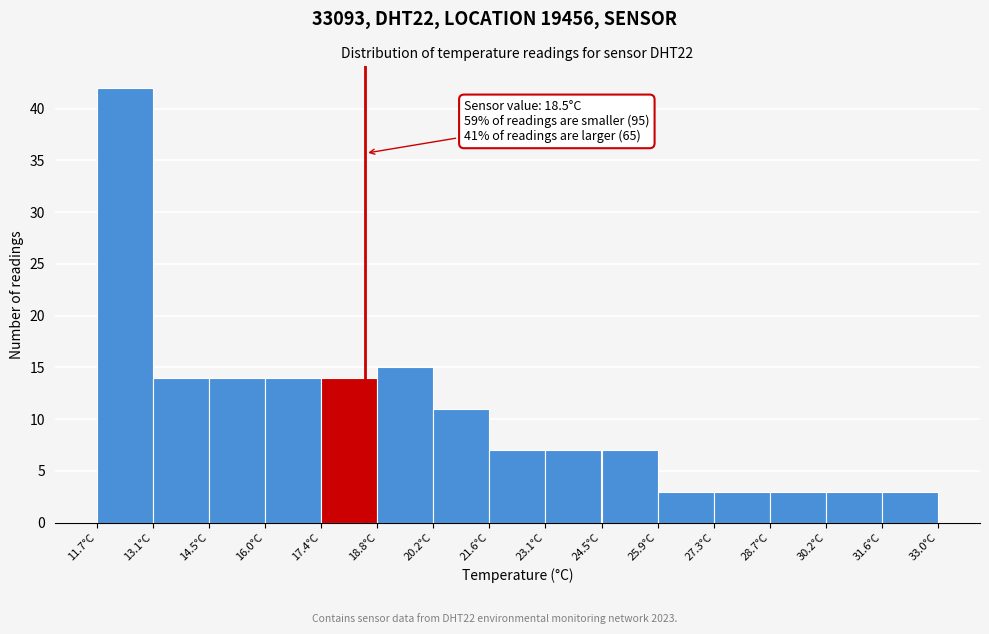

Over which range of the x-axis is the bar tallest?

11.70 to 13.12